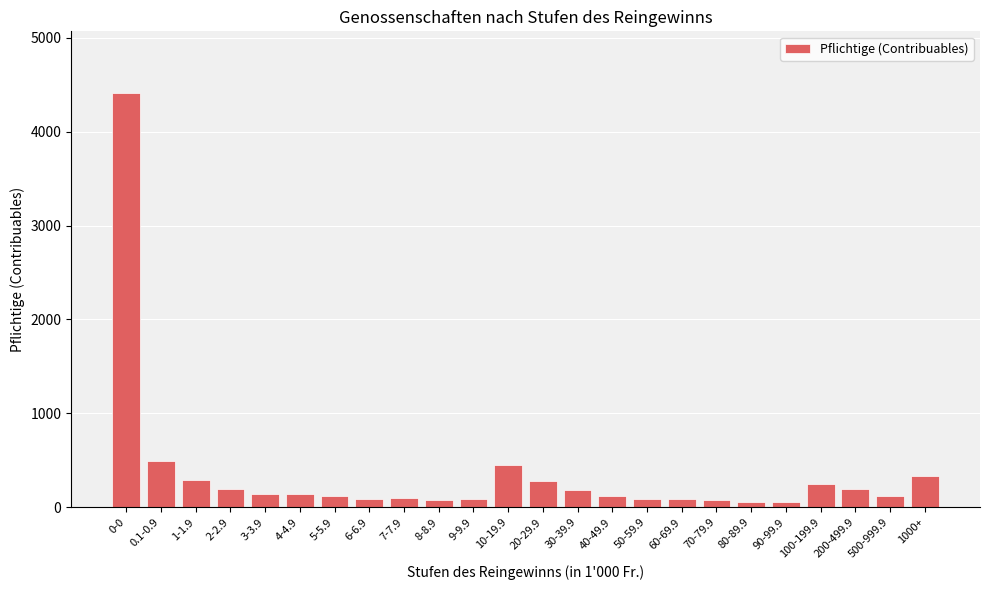

True or false: the data shows 85 at 9-9.9.

True